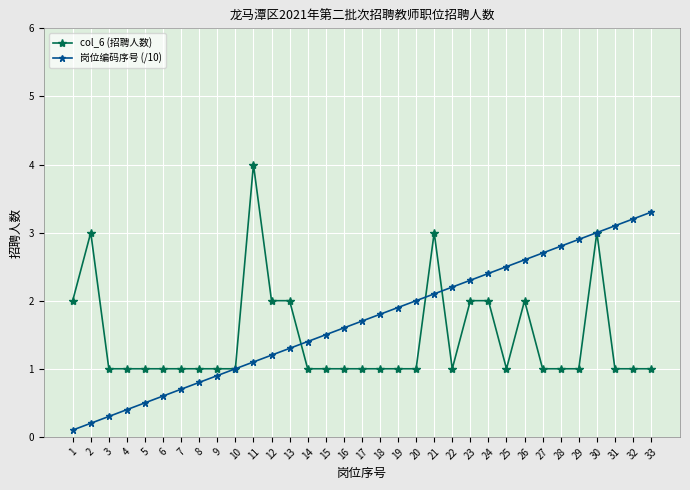

Rank the series at 28 from highest to lowest value.

岗位编码序号 (/10), col_6 (招聘人数)